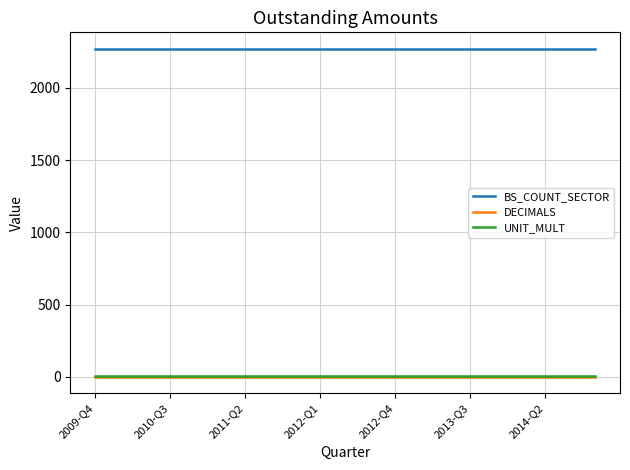

How many lines are shown in the chart?

3